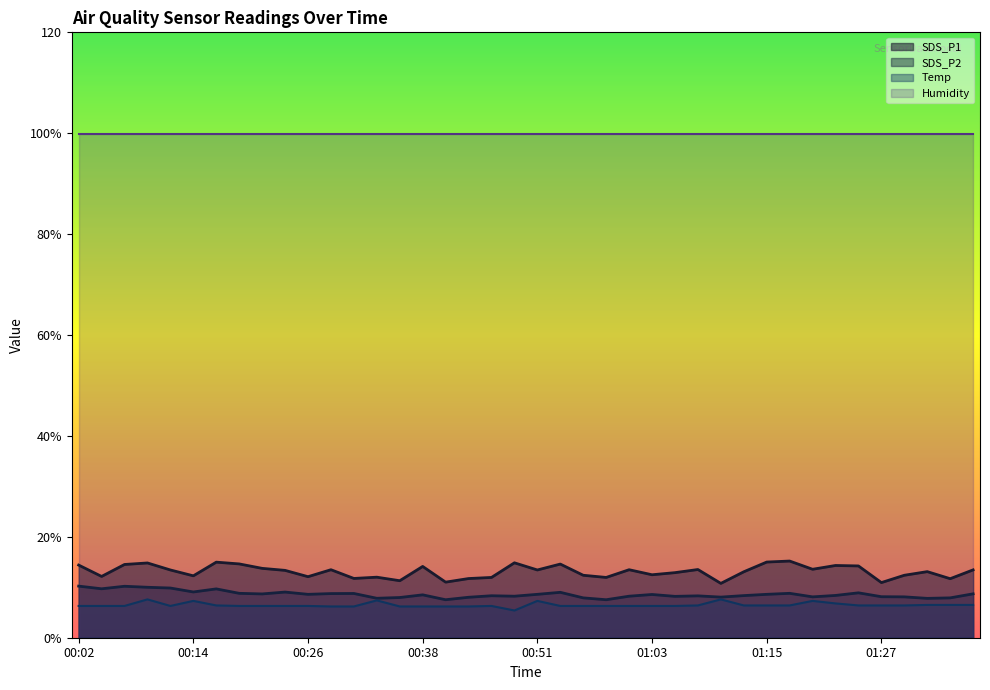

What is the label of the 3rd point from the left?

00:07